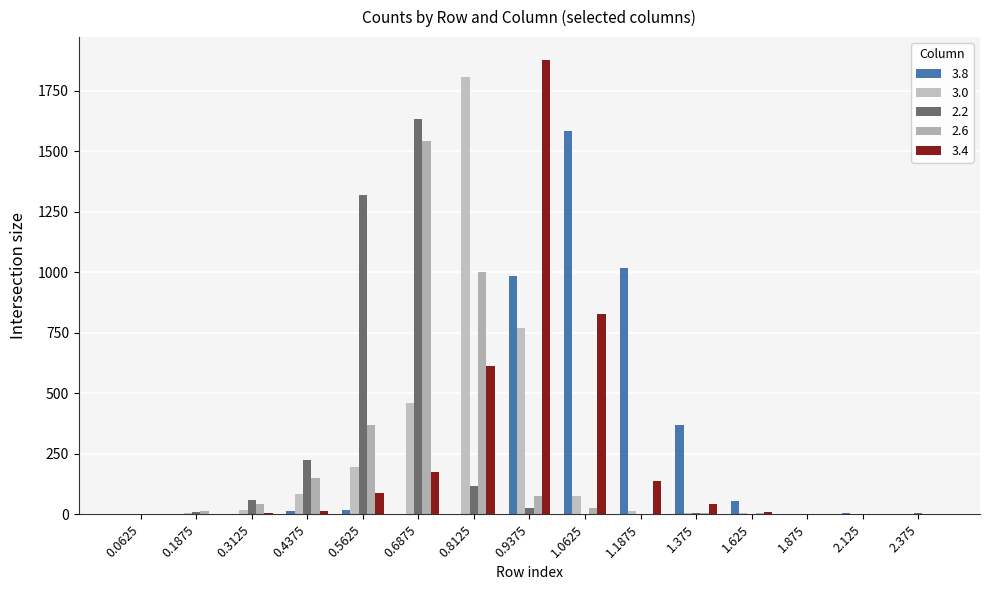

Which category has the highest value in the 2.2 series?

0.6875